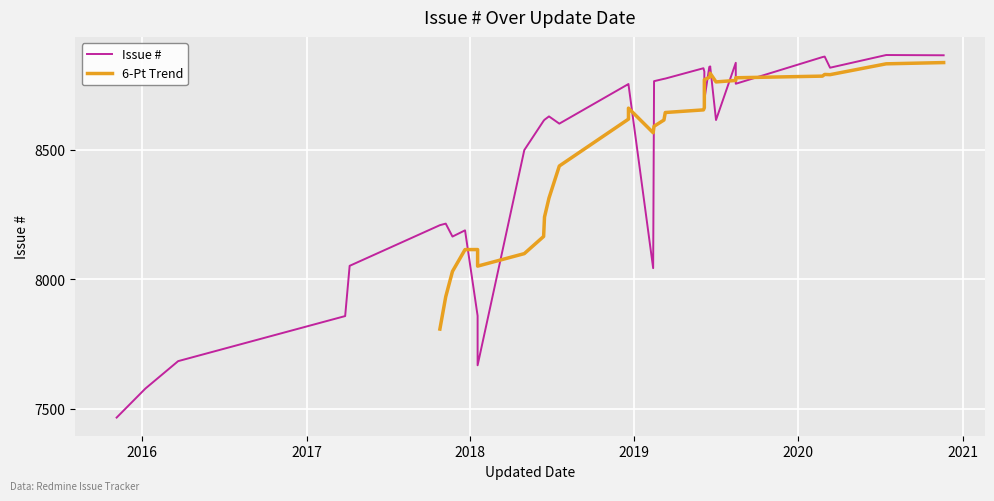

What is the difference between the values at 2016-01-08 and 2019-06-06?

1224